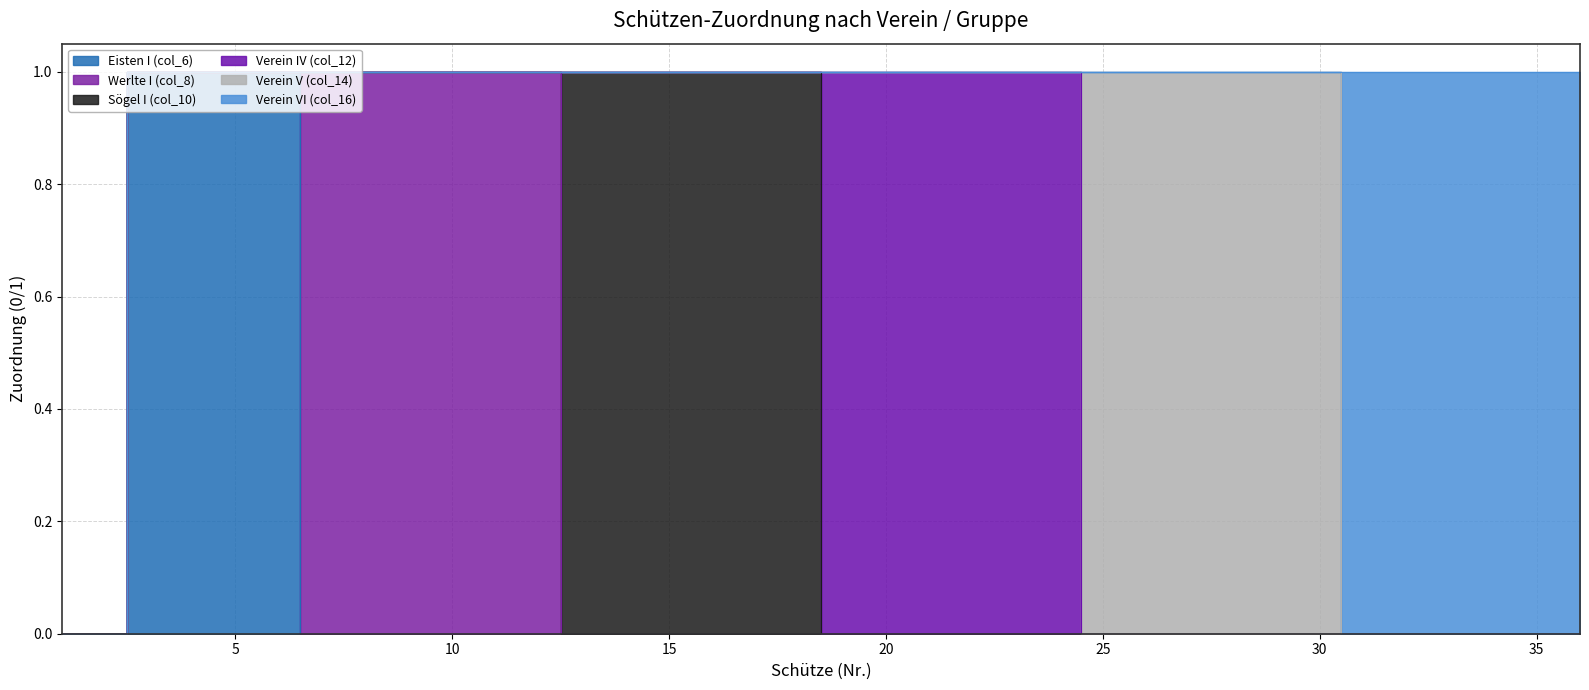

At which category is the sum across all series the highest?

3